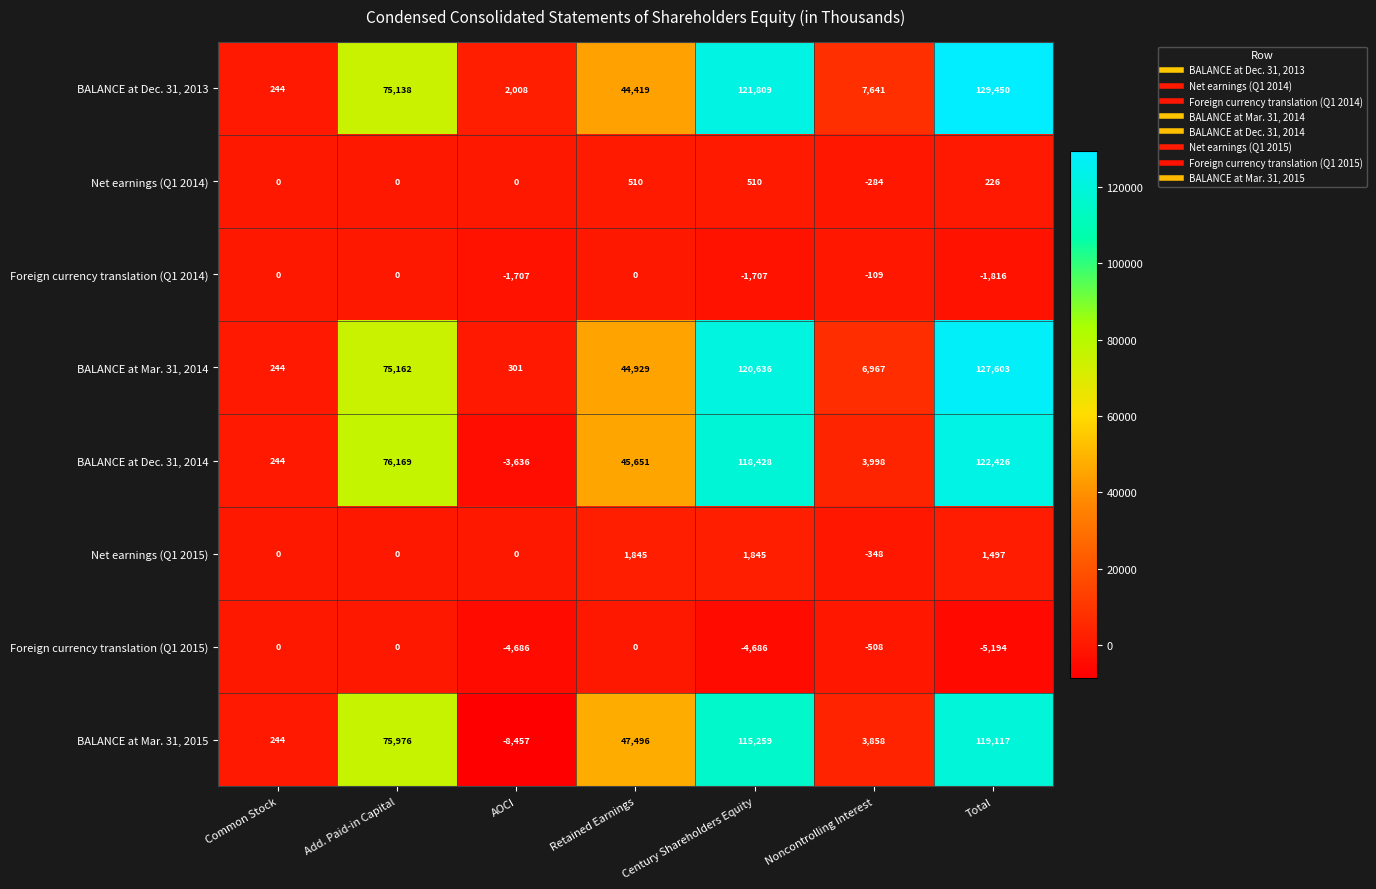

Count the number of data series in this chart.

8